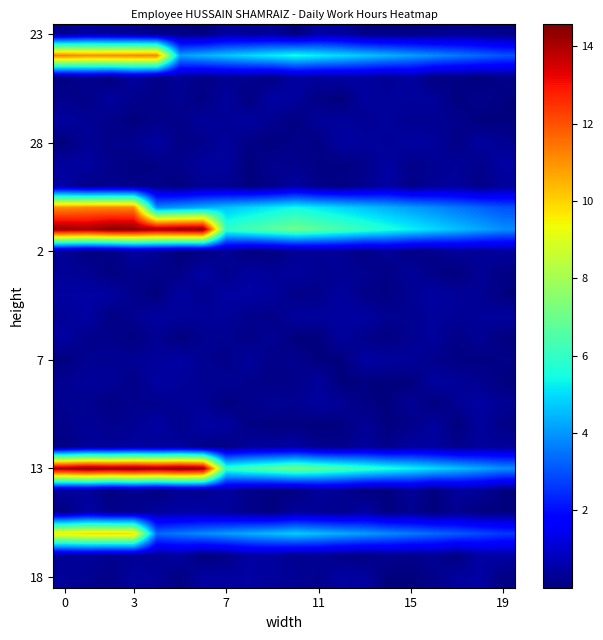

How many distinct data groups are displayed?

26